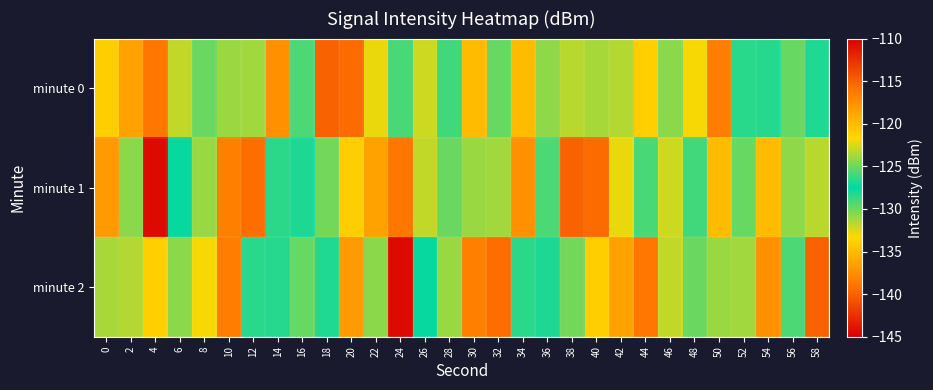

What is the spread (max minus min) of values at 30?

7.4